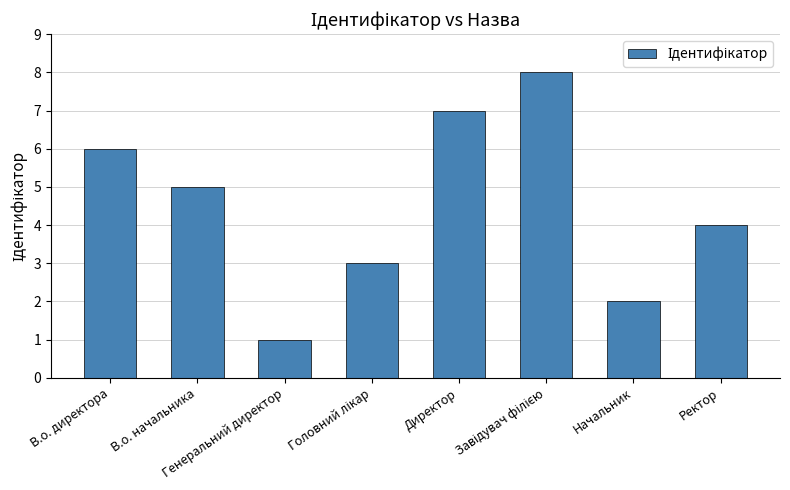

Count the number of data series in this chart.

1